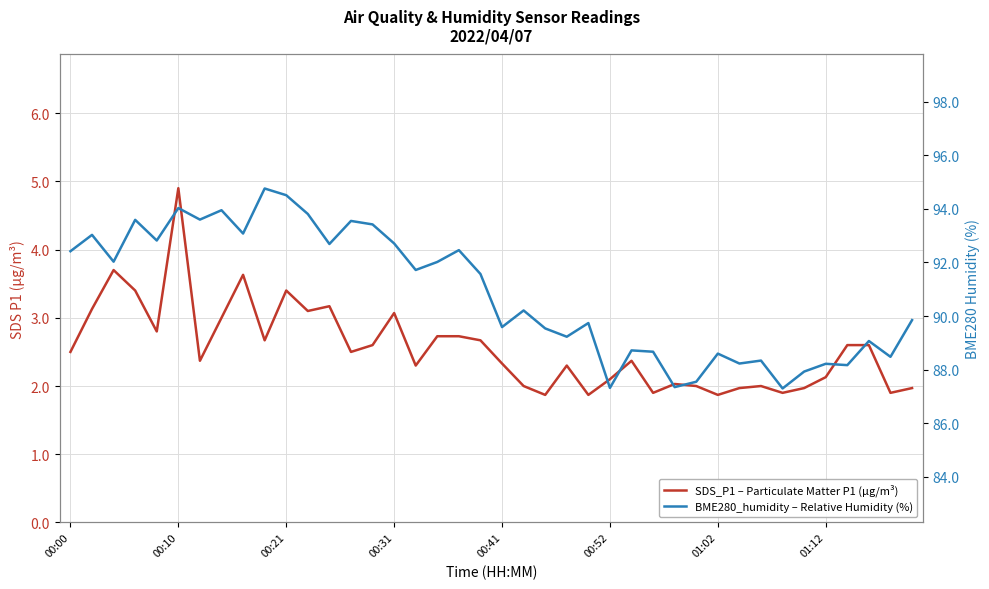

How many data points in BME280_humidity – Relative Humidity (%) are above 91?

20